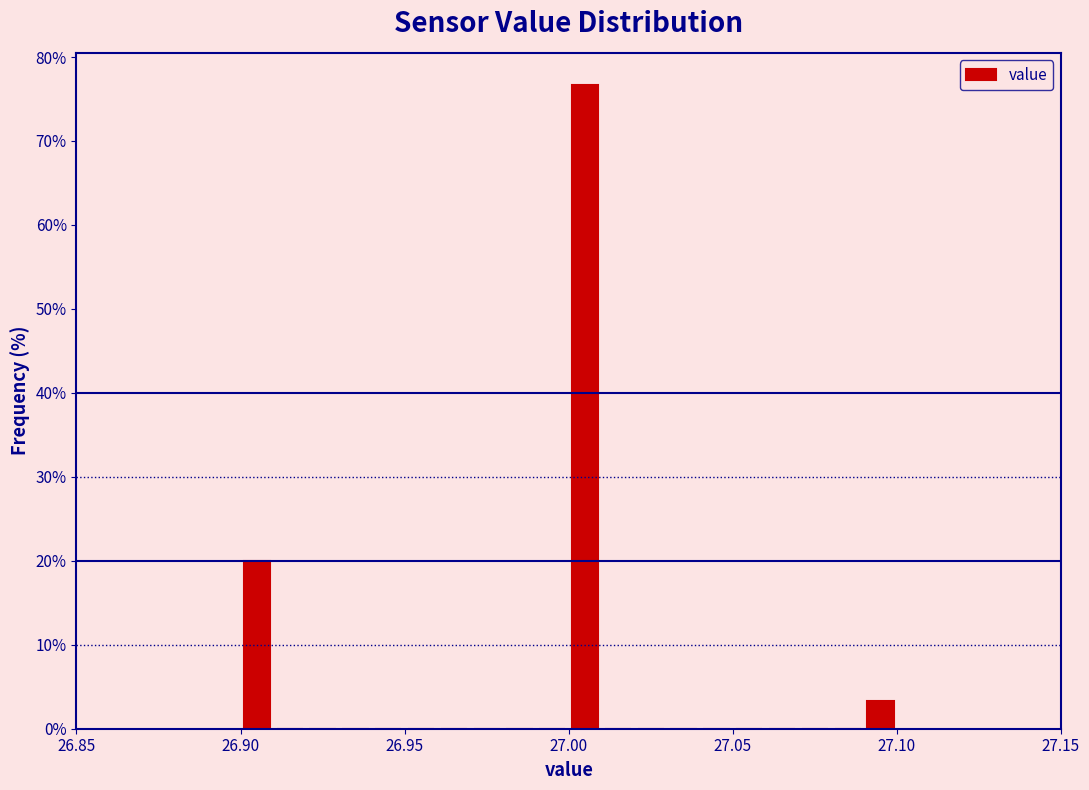

Around what value on the x-axis is the tallest bar? Give the approximate position of its centre, as read against the axis.

27.005